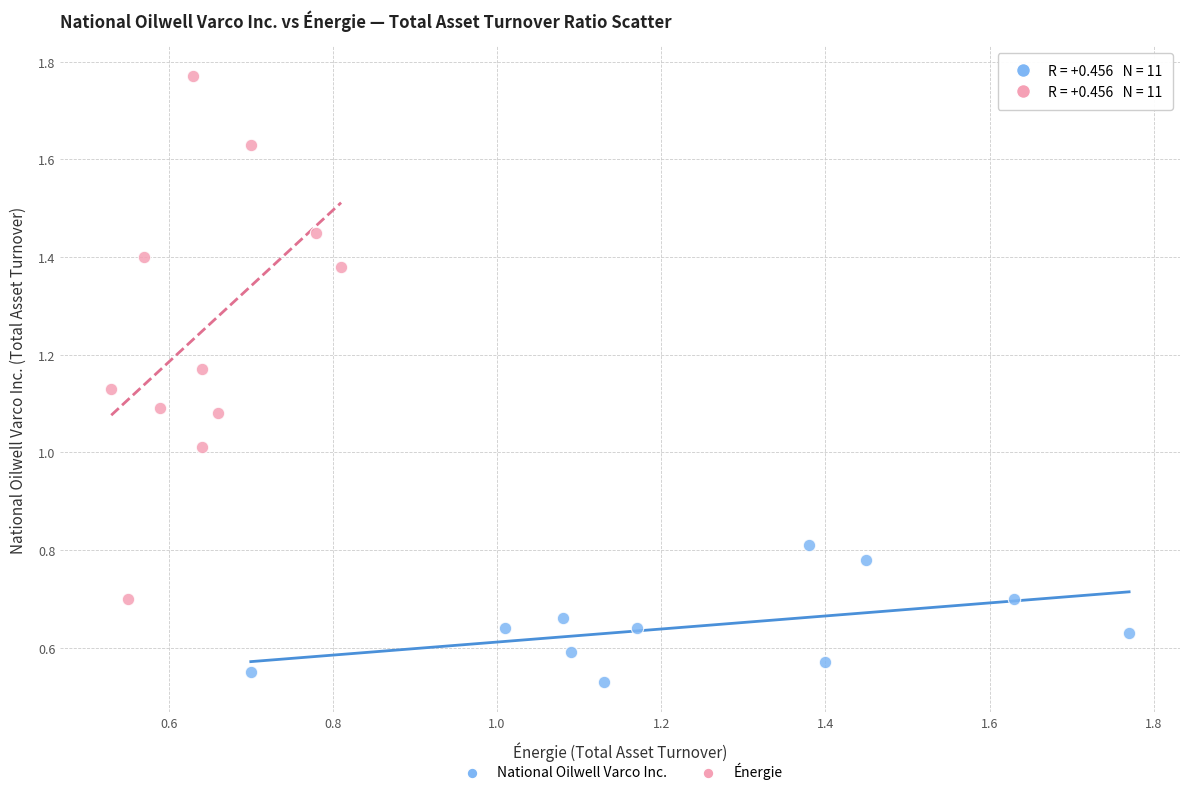

Which series has the largest Y range (max minus min)?

Énergie